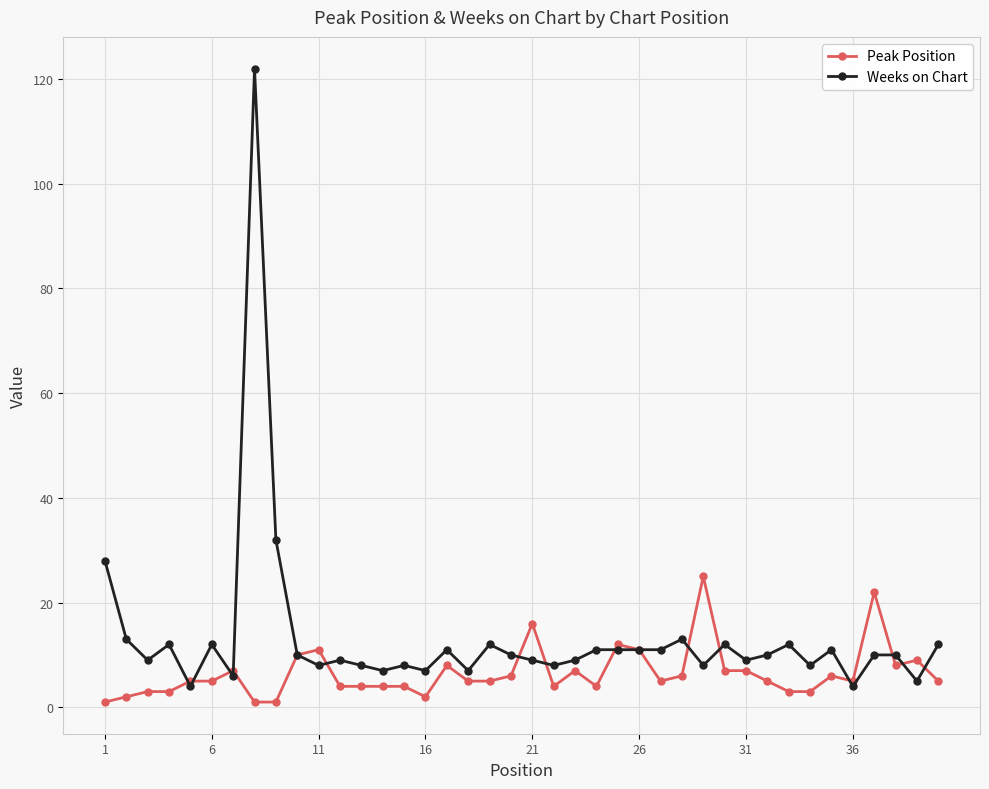

What are all the series names shown in the legend?

Peak Position, Weeks on Chart